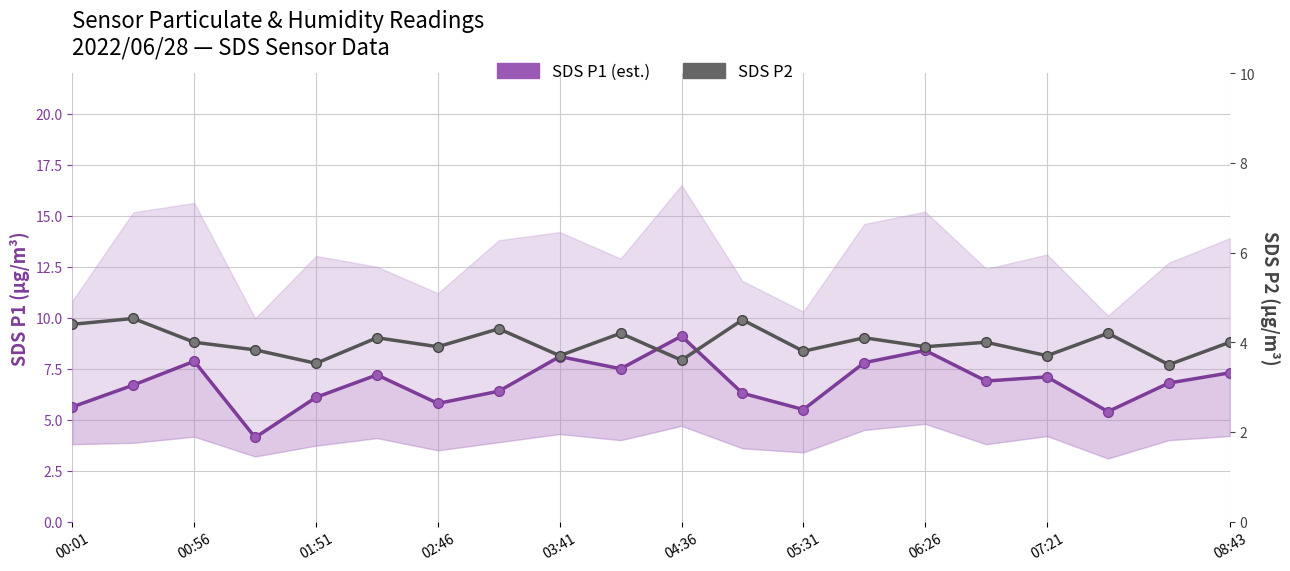

True or false: SDS P2 has a value of 3.7 at 07:21.

True